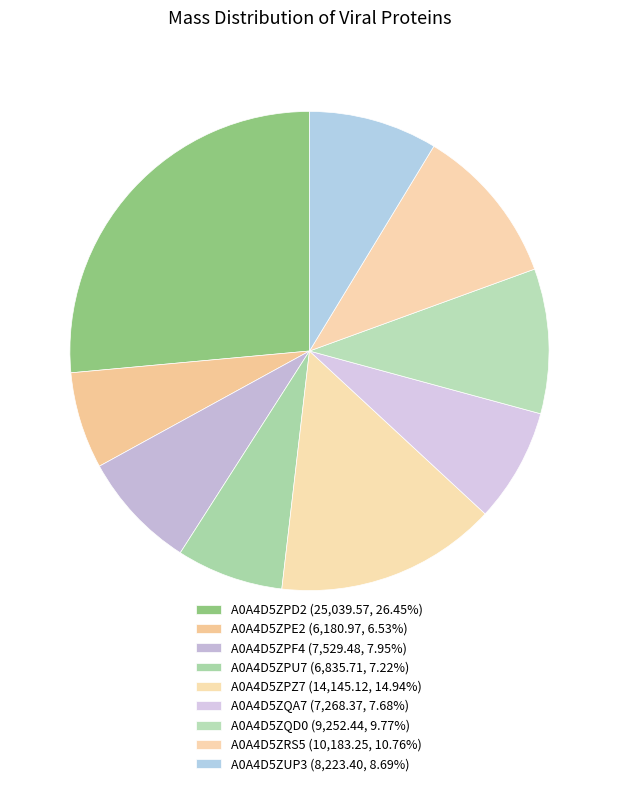

How many slices are in this pie chart?

9